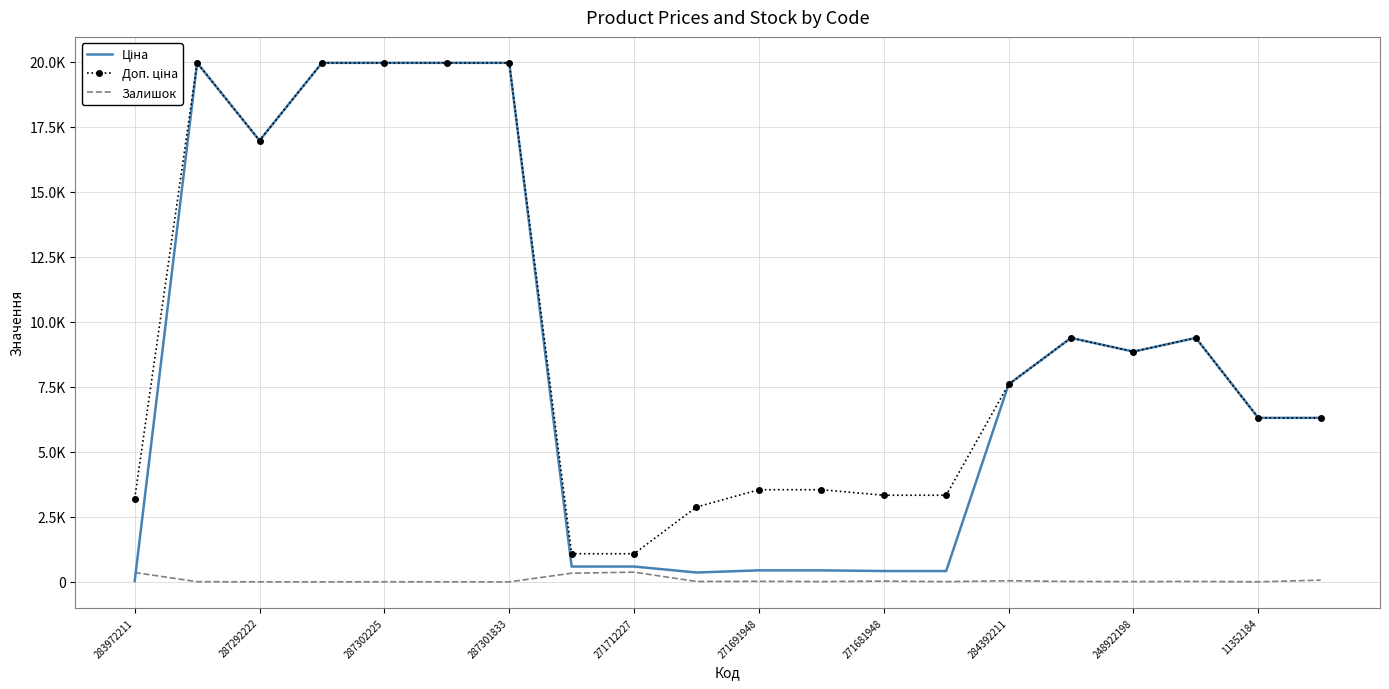

True or false: Доп. ціна and Залишок intersect in this chart.

False